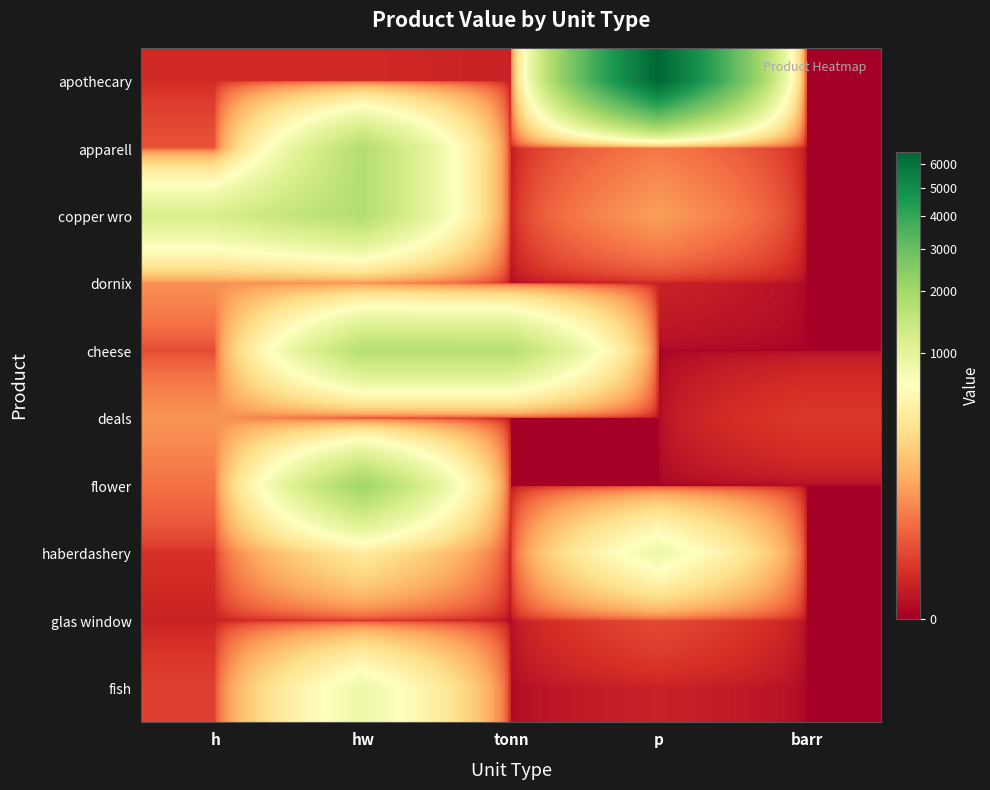

At p, list the series in order from largest to smallest.

apothecary, haberdashery, copper wro, apparell, glas window, dornix, fish, cheese, deals, flower